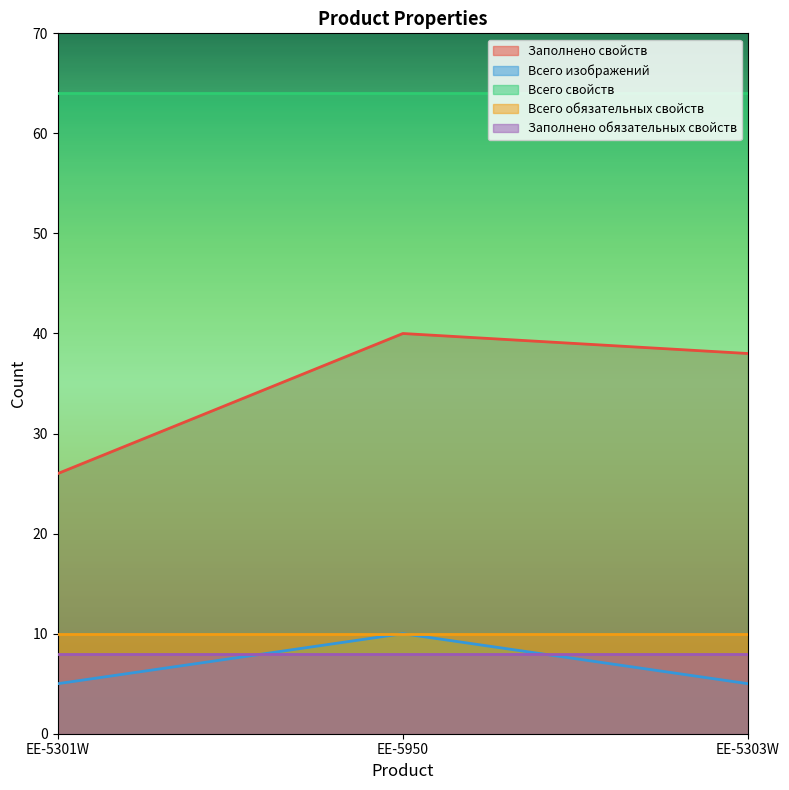

How many data points does each series have?

3